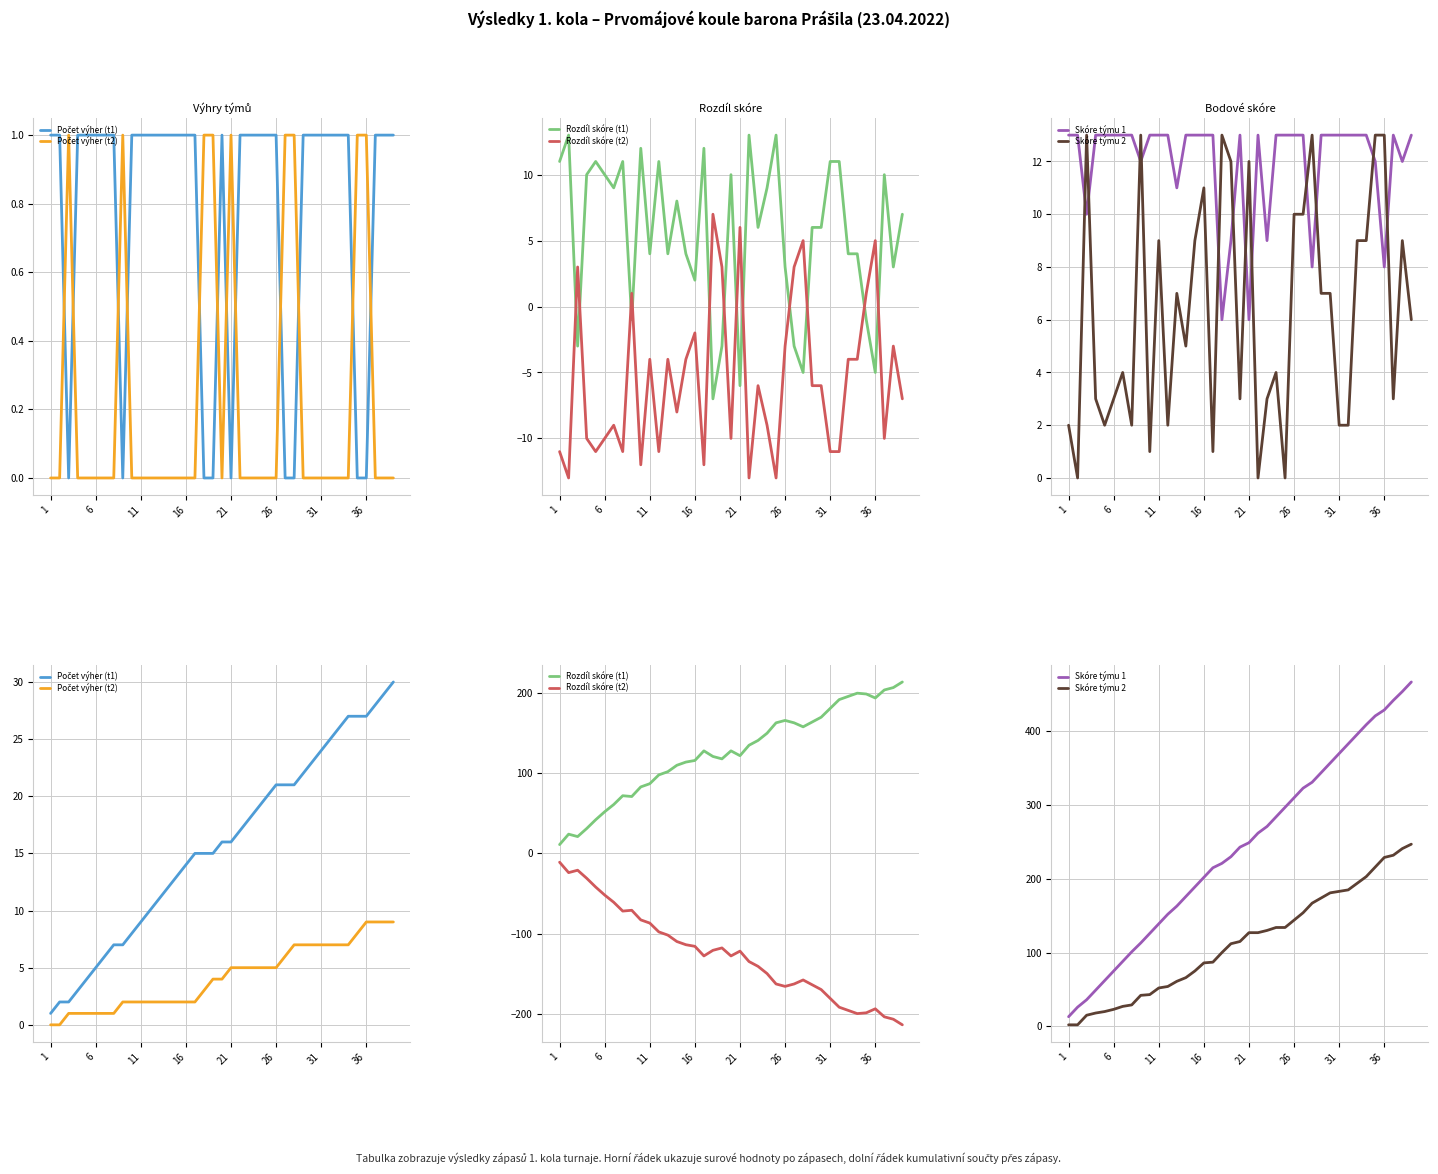

What is the value of the Skóre týmu 2 point at the 2nd from the left?

2